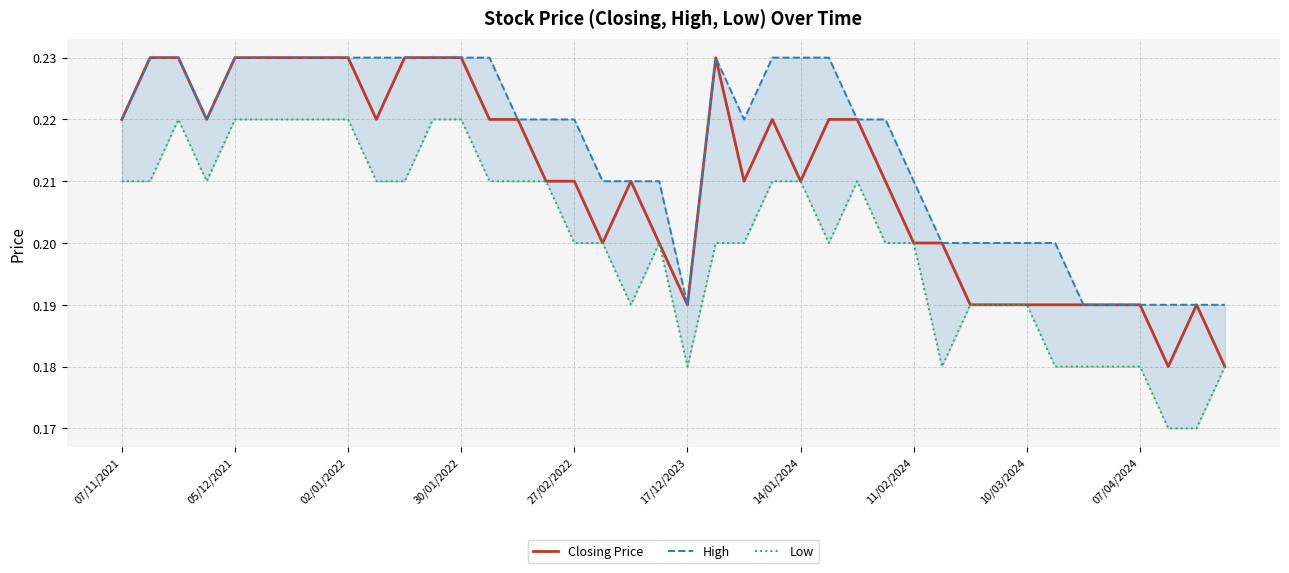

In Low, how many points are higher than both neighbors (excluding endpoints)?

3